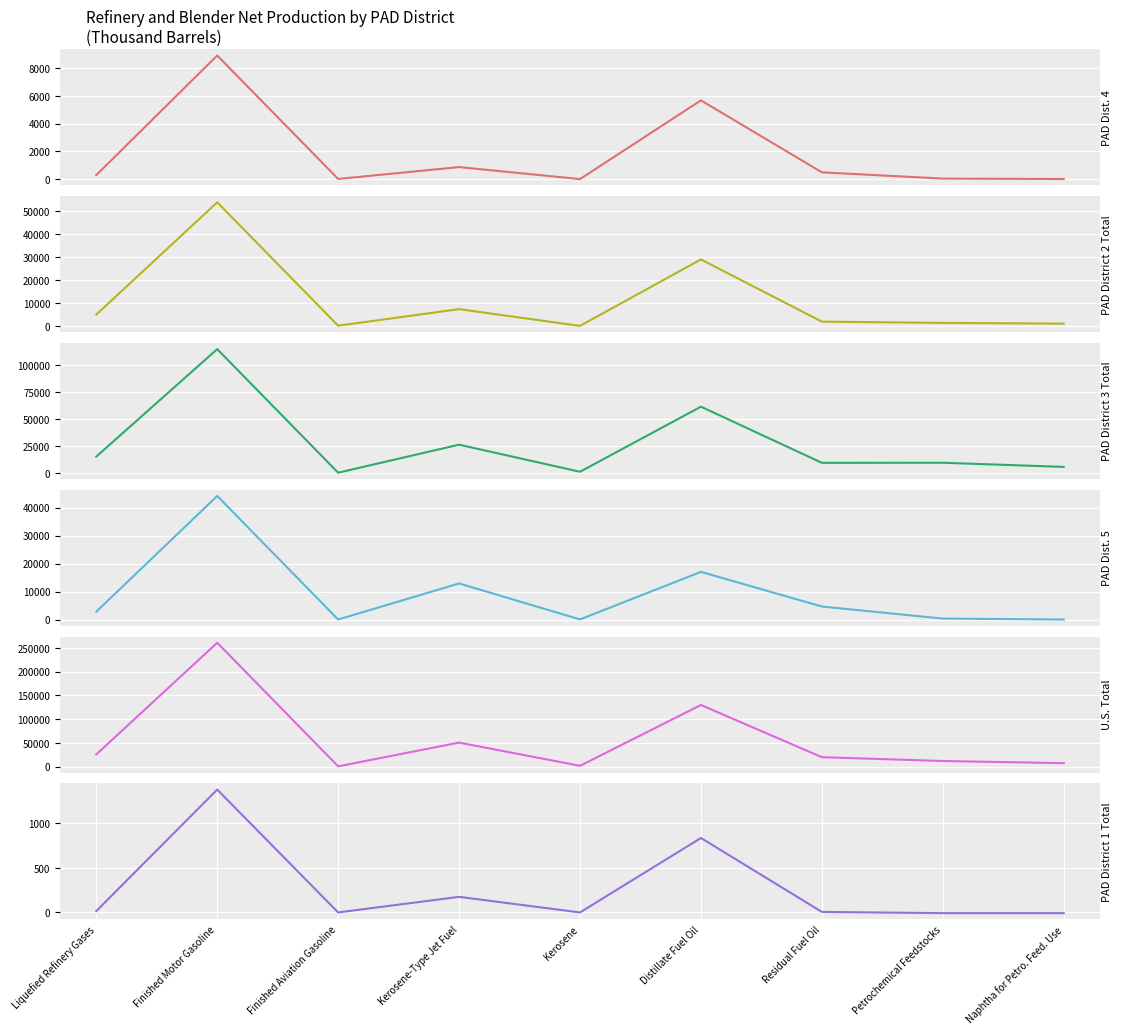

Which series has the largest range (max minus min)?

U.S. Total (col_18)